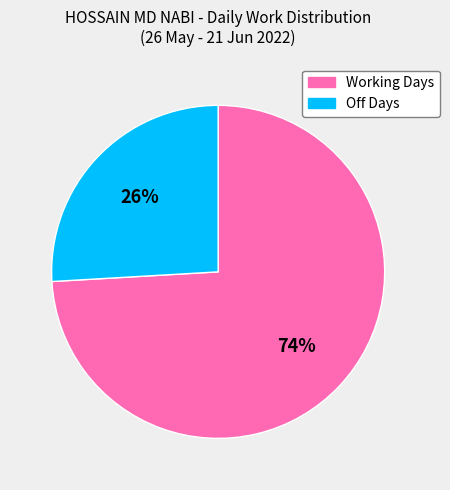

Does any single category account for the majority?

Yes